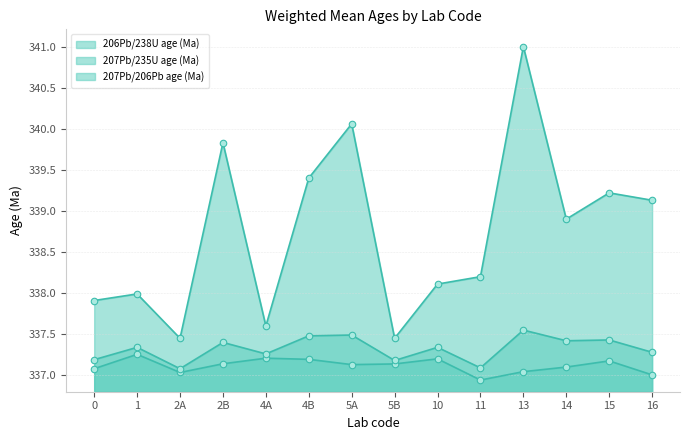

Which series contains the lowest Y value?

206Pb/238U age (Ma)